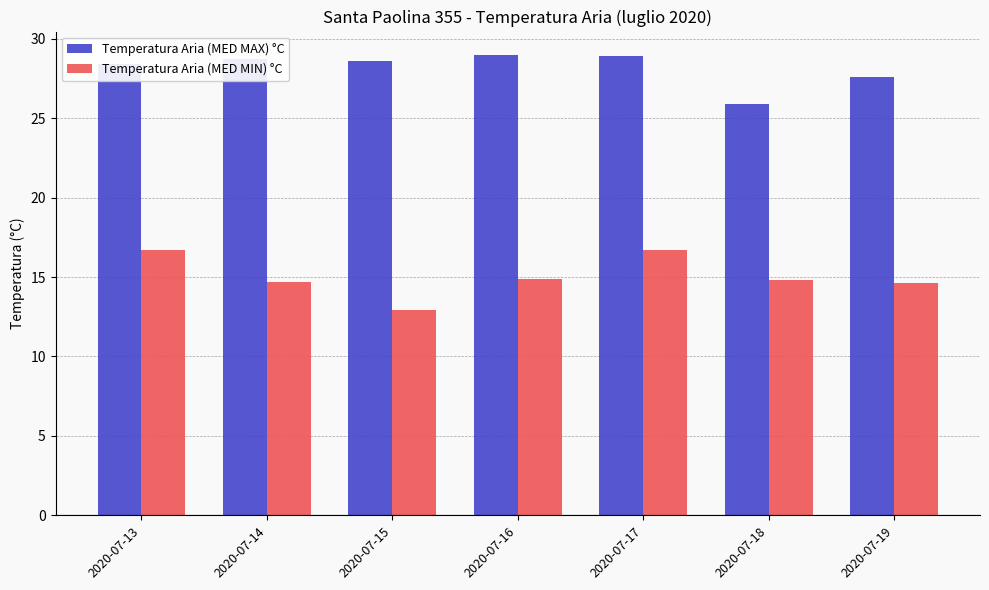

At 2020-07-18, list the series in order from smallest to largest.

Temperatura Aria (MED MIN) °C, Temperatura Aria (MED MAX) °C